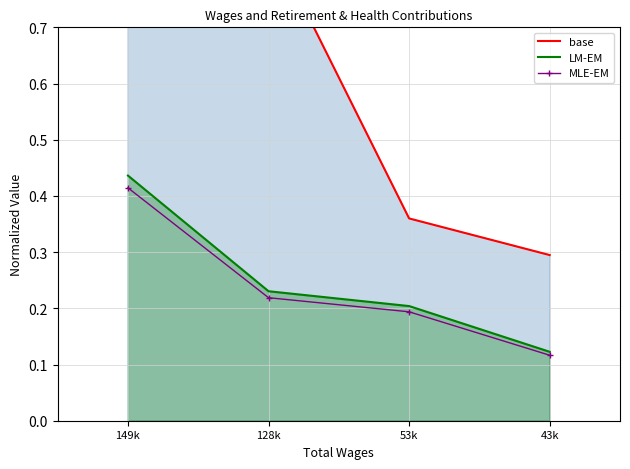

How many lines are shown in the chart?

3